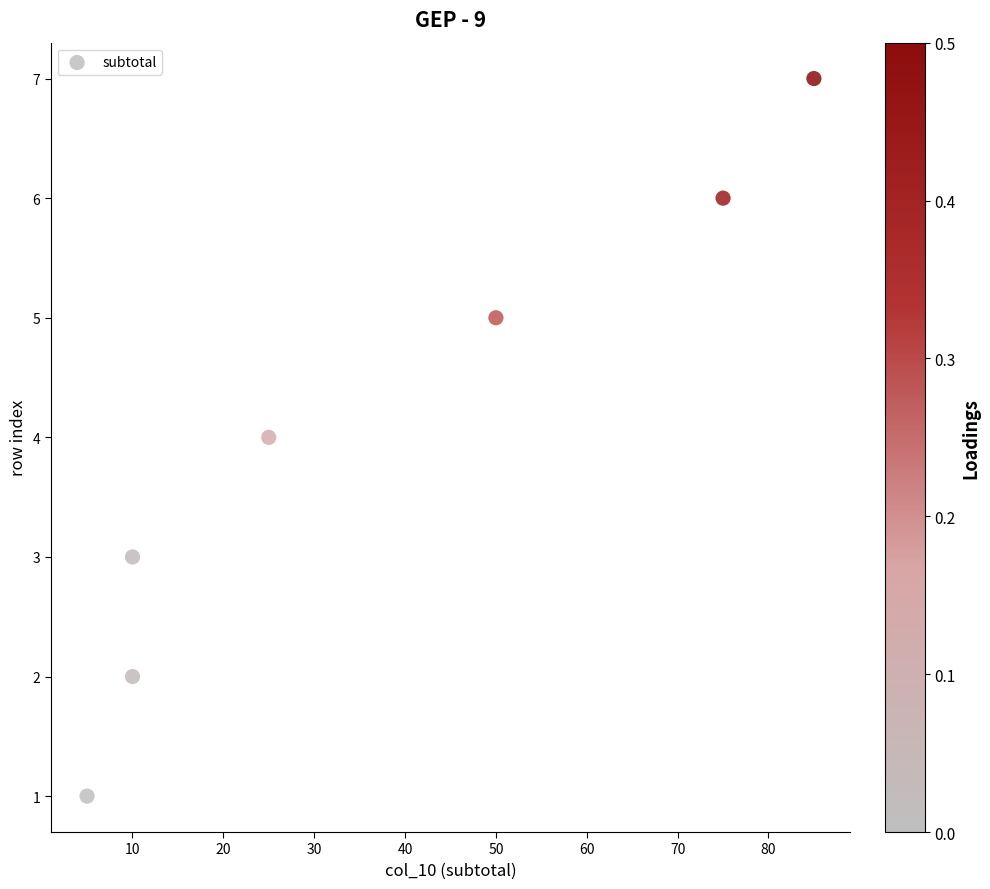

What is the average X value?

37